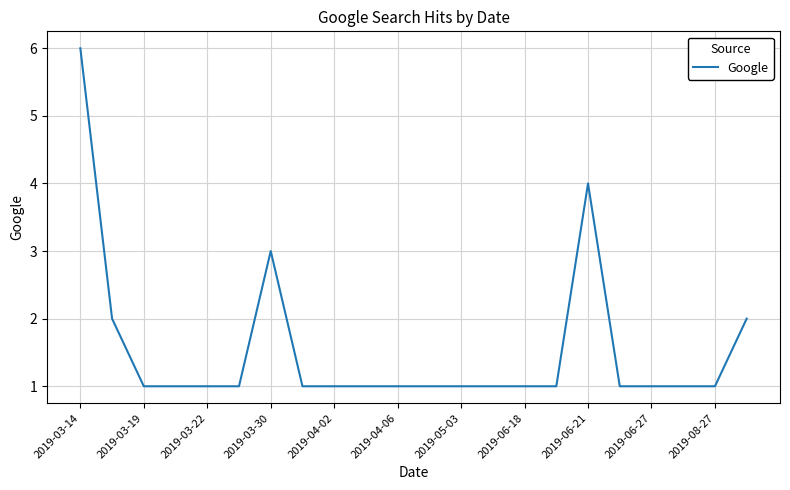

What is the difference between the maximum and minimum values?

5